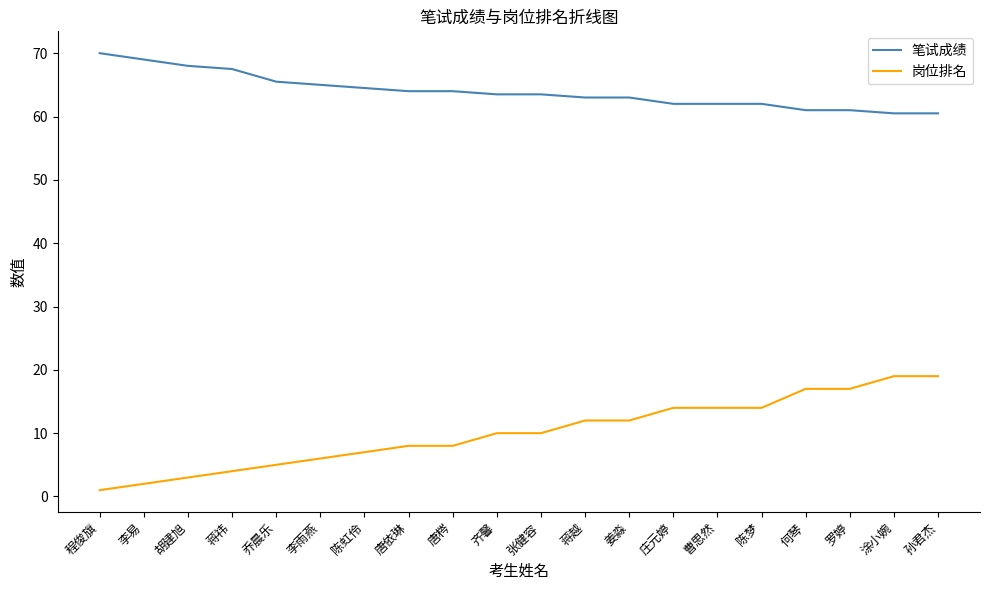

Does the chart have visible grid lines?

No